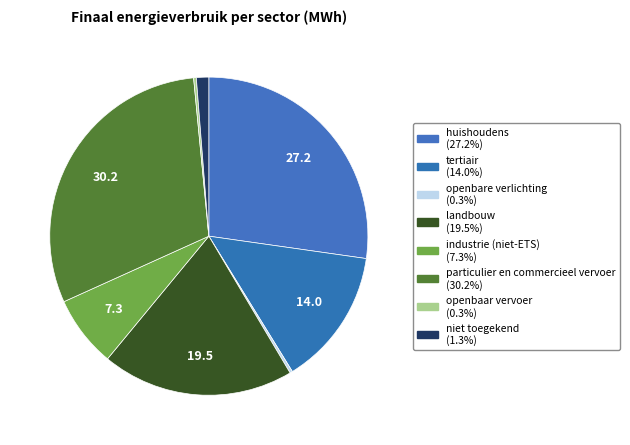

Does any single category account for the majority?

No